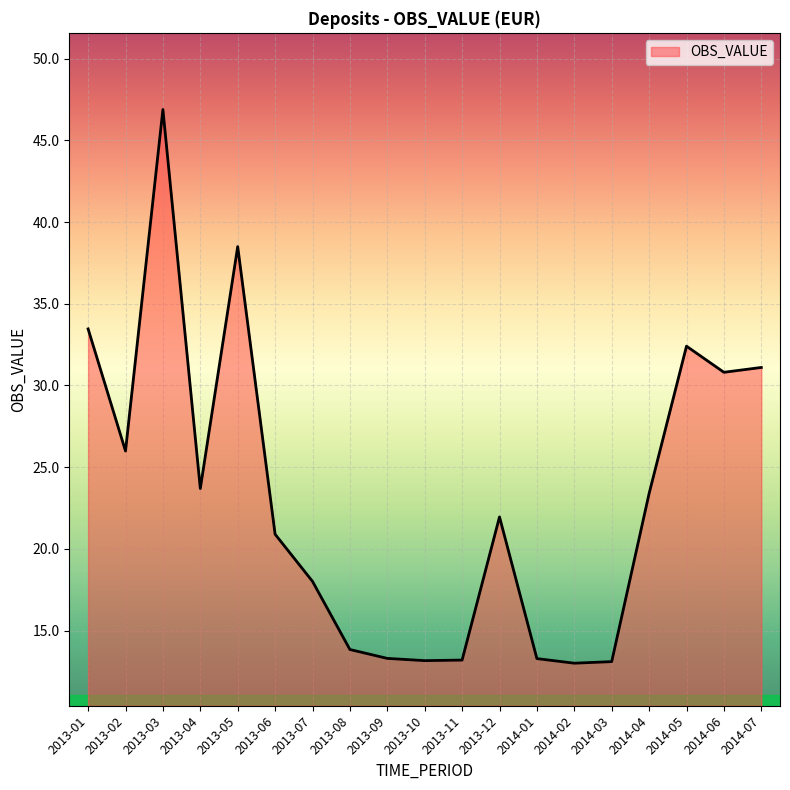

The value at 2013-06 is 5.2. True or false?

False